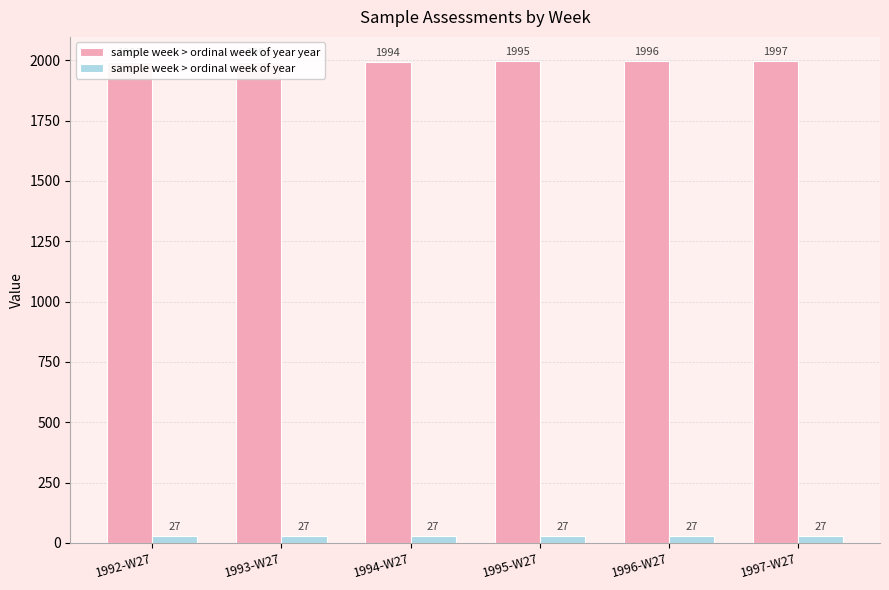

Is it true that sample week > ordinal week of year equals 37 at 1992-W27?

False